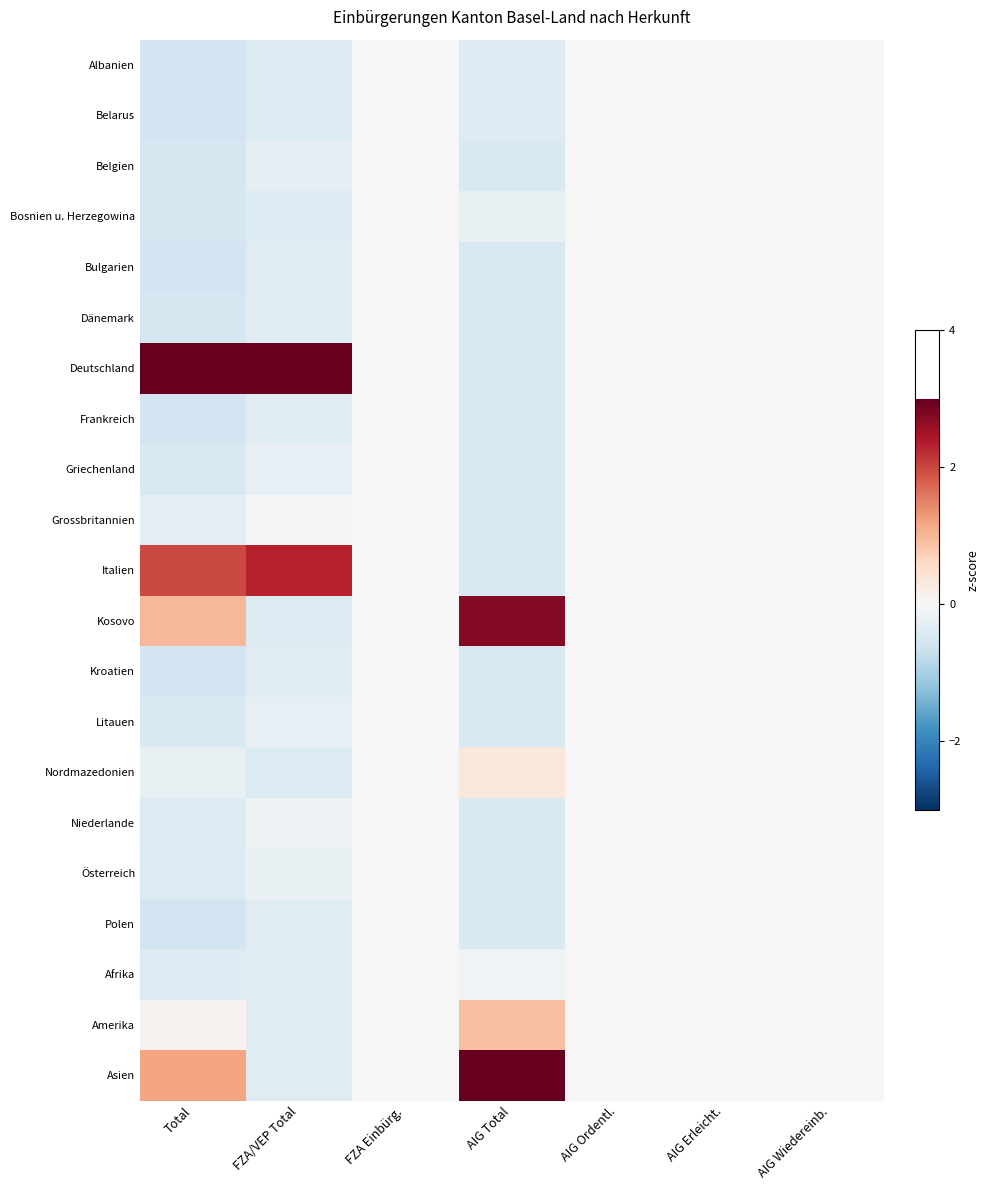

Reading left to right, list all the values displayed in this chart.

Albanien: Total=-0.6	FZA/VEP Total=-0.4	FZA Einbürg.=0.0	AIG Total=-0.4	AIG Ordentl.=0.0	AIG Erleicht.=0.0	AIG Wiedereinb.=0.0
Belarus: Total=-0.6	FZA/VEP Total=-0.4	FZA Einbürg.=0.0	AIG Total=-0.4	AIG Ordentl.=0.0	AIG Erleicht.=0.0	AIG Wiedereinb.=0.0
Belgien: Total=-0.5	FZA/VEP Total=-0.3	FZA Einbürg.=0.0	AIG Total=-0.5	AIG Ordentl.=0.0	AIG Erleicht.=0.0	AIG Wiedereinb.=0.0
Bosnien u. Herzegowina: Total=-0.5	FZA/VEP Total=-0.4	FZA Einbürg.=0.0	AIG Total=-0.2	AIG Ordentl.=0.0	AIG Erleicht.=0.0	AIG Wiedereinb.=0.0
Bulgarien: Total=-0.6	FZA/VEP Total=-0.4	FZA Einbürg.=0.0	AIG Total=-0.5	AIG Ordentl.=0.0	AIG Erleicht.=0.0	AIG Wiedereinb.=0.0
Dänemark: Total=-0.5	FZA/VEP Total=-0.3	FZA Einbürg.=0.0	AIG Total=-0.5	AIG Ordentl.=0.0	AIG Erleicht.=0.0	AIG Wiedereinb.=0.0
Deutschland: Total=3.3	FZA/VEP Total=3.7	FZA Einbürg.=0.0	AIG Total=-0.5	AIG Ordentl.=0.0	AIG Erleicht.=0.0	AIG Wiedereinb.=0.0
Frankreich: Total=-0.6	FZA/VEP Total=-0.4	FZA Einbürg.=0.0	AIG Total=-0.5	AIG Ordentl.=0.0	AIG Erleicht.=0.0	AIG Wiedereinb.=0.0
Griechenland: Total=-0.5	FZA/VEP Total=-0.2	FZA Einbürg.=0.0	AIG Total=-0.5	AIG Ordentl.=0.0	AIG Erleicht.=0.0	AIG Wiedereinb.=0.0
Grossbritannien: Total=-0.3	FZA/VEP Total=-0.1	FZA Einbürg.=0.0	AIG Total=-0.5	AIG Ordentl.=0.0	AIG Erleicht.=0.0	AIG Wiedereinb.=0.0
Italien: Total=2.0	FZA/VEP Total=2.3	FZA Einbürg.=0.0	AIG Total=-0.5	AIG Ordentl.=0.0	AIG Erleicht.=0.0	AIG Wiedereinb.=0.0
Kosovo: Total=1.0	FZA/VEP Total=-0.4	FZA Einbürg.=0.0	AIG Total=2.7	AIG Ordentl.=0.0	AIG Erleicht.=0.0	AIG Wiedereinb.=0.0
Kroatien: Total=-0.6	FZA/VEP Total=-0.4	FZA Einbürg.=0.0	AIG Total=-0.5	AIG Ordentl.=0.0	AIG Erleicht.=0.0	AIG Wiedereinb.=0.0
Litauen: Total=-0.5	FZA/VEP Total=-0.2	FZA Einbürg.=0.0	AIG Total=-0.5	AIG Ordentl.=0.0	AIG Erleicht.=0.0	AIG Wiedereinb.=0.0
Nordmazedonien: Total=-0.2	FZA/VEP Total=-0.4	FZA Einbürg.=0.0	AIG Total=0.3	AIG Ordentl.=0.0	AIG Erleicht.=0.0	AIG Wiedereinb.=0.0
Niederlande: Total=-0.4	FZA/VEP Total=-0.2	FZA Einbürg.=0.0	AIG Total=-0.5	AIG Ordentl.=0.0	AIG Erleicht.=0.0	AIG Wiedereinb.=0.0
Österreich: Total=-0.4	FZA/VEP Total=-0.2	FZA Einbürg.=0.0	AIG Total=-0.5	AIG Ordentl.=0.0	AIG Erleicht.=0.0	AIG Wiedereinb.=0.0
Polen: Total=-0.6	FZA/VEP Total=-0.4	FZA Einbürg.=0.0	AIG Total=-0.5	AIG Ordentl.=0.0	AIG Erleicht.=0.0	AIG Wiedereinb.=0.0
Afrika: Total=-0.4	FZA/VEP Total=-0.3	FZA Einbürg.=0.0	AIG Total=-0.1	AIG Ordentl.=0.0	AIG Erleicht.=0.0	AIG Wiedereinb.=0.0
Amerika: Total=0.1	FZA/VEP Total=-0.4	FZA Einbürg.=0.0	AIG Total=0.9	AIG Ordentl.=0.0	AIG Erleicht.=0.0	AIG Wiedereinb.=0.0
Asien: Total=1.2	FZA/VEP Total=-0.4	FZA Einbürg.=0.0	AIG Total=3.1	AIG Ordentl.=0.0	AIG Erleicht.=0.0	AIG Wiedereinb.=0.0